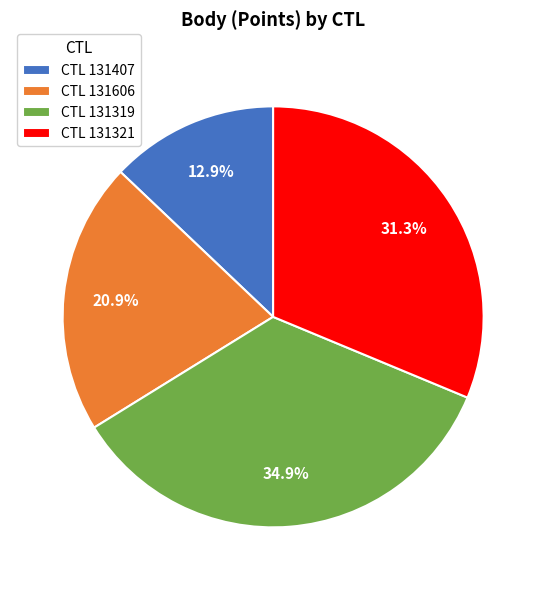

What percentage do CTL 131319 and CTL 131321 together represent?

66.2%